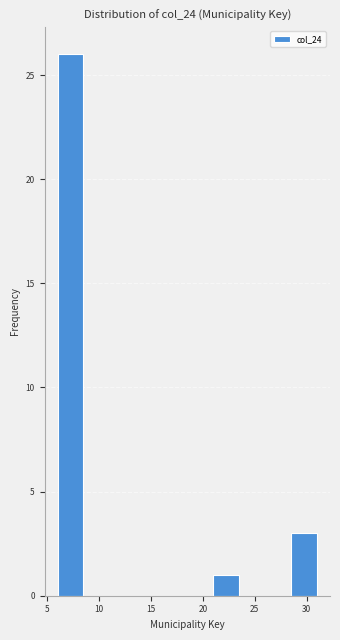

Reading left to right, transcribe this chart: for each bar, give the range it covers on the x-axis and its height. The values are not printed on the chart, so give them approximately, as read against the axis.

6.0 to 8.5: 26
8.5 to 11.0: 0
11.0 to 13.5: 0
13.5 to 16.0: 0
16.0 to 18.5: 0
18.5 to 21.0: 0
21.0 to 23.5: 1
23.5 to 26.0: 0
26.0 to 28.5: 0
28.5 to 31.0: 3